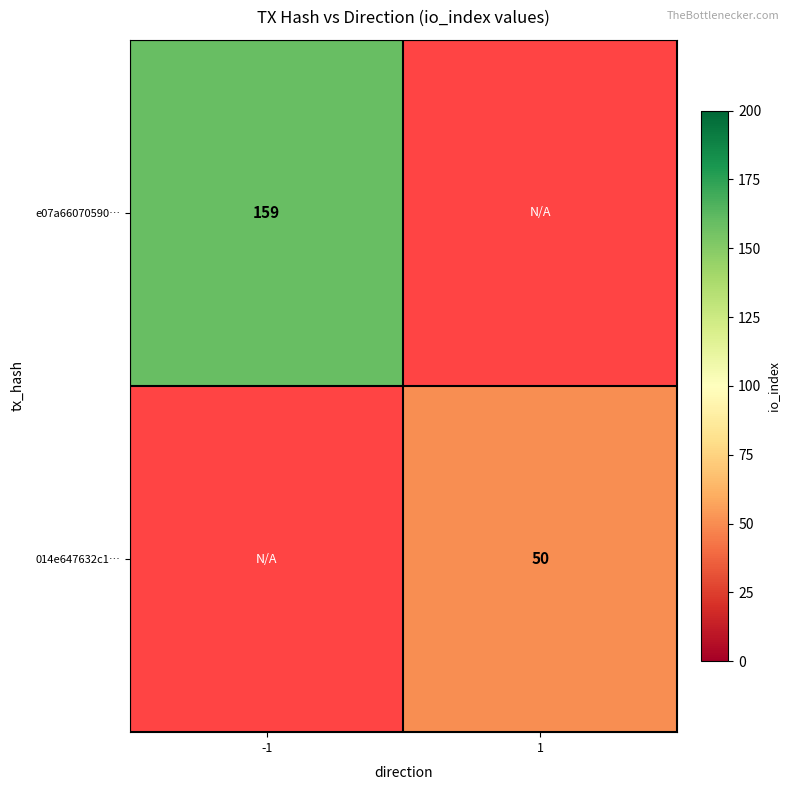

True or false: 014e647632c1… has a value of 31 at 1.

False